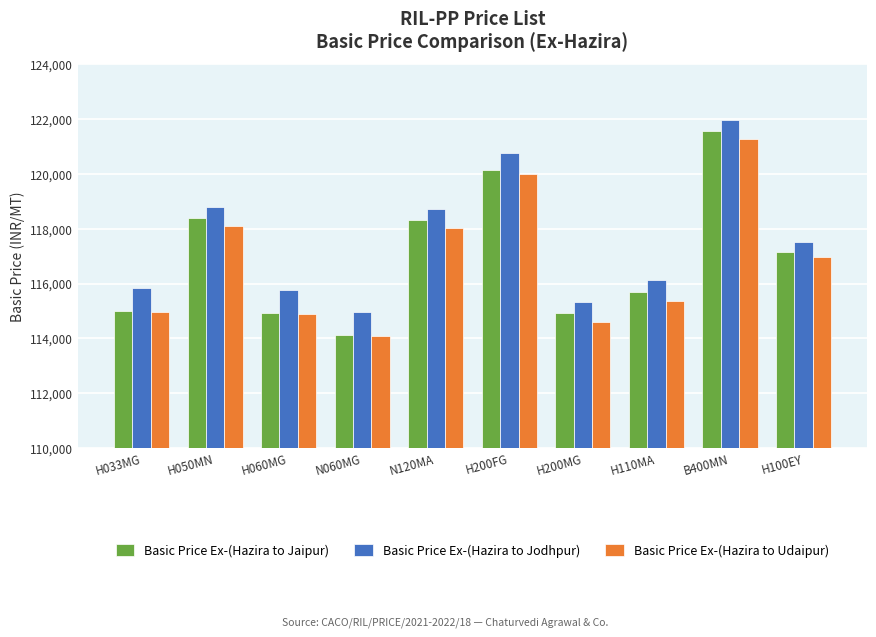

Which label corresponds to the smallest value in the chart?

N060MG